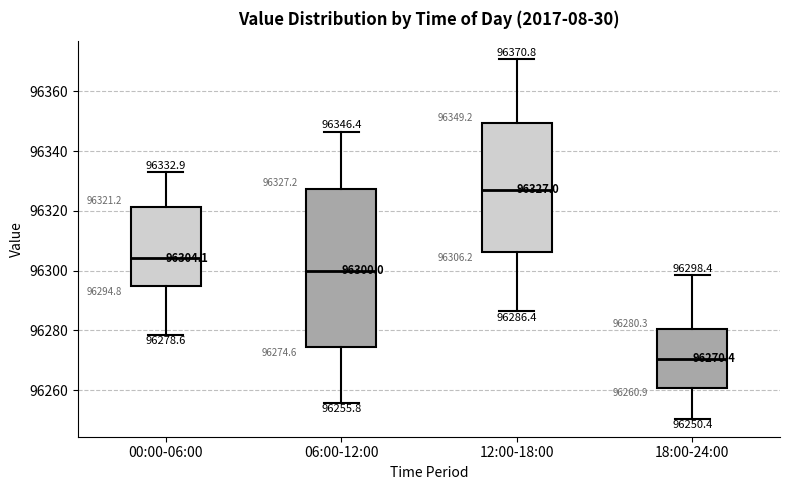

Which box has the lowest median line?

18:00-24:00